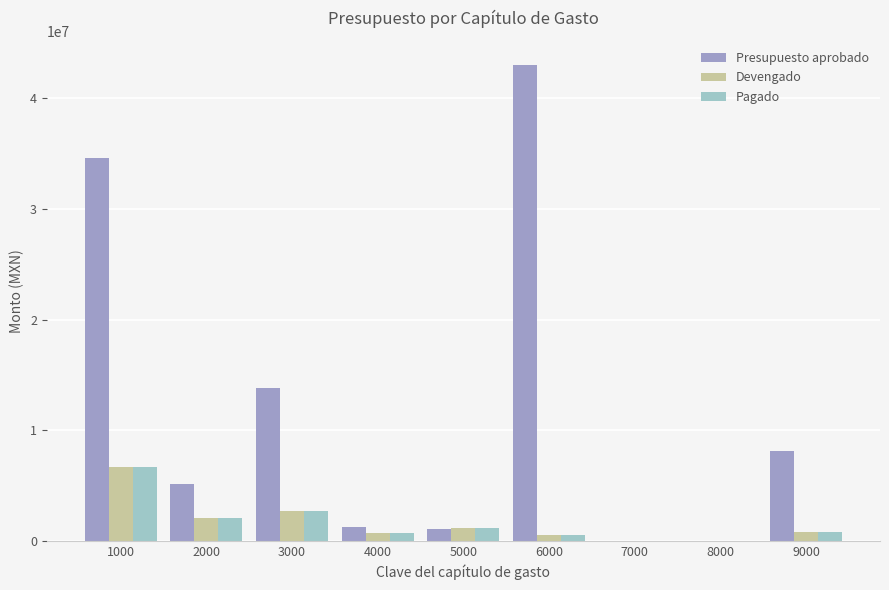

Where does the Pagado series first go above 788490?

1000